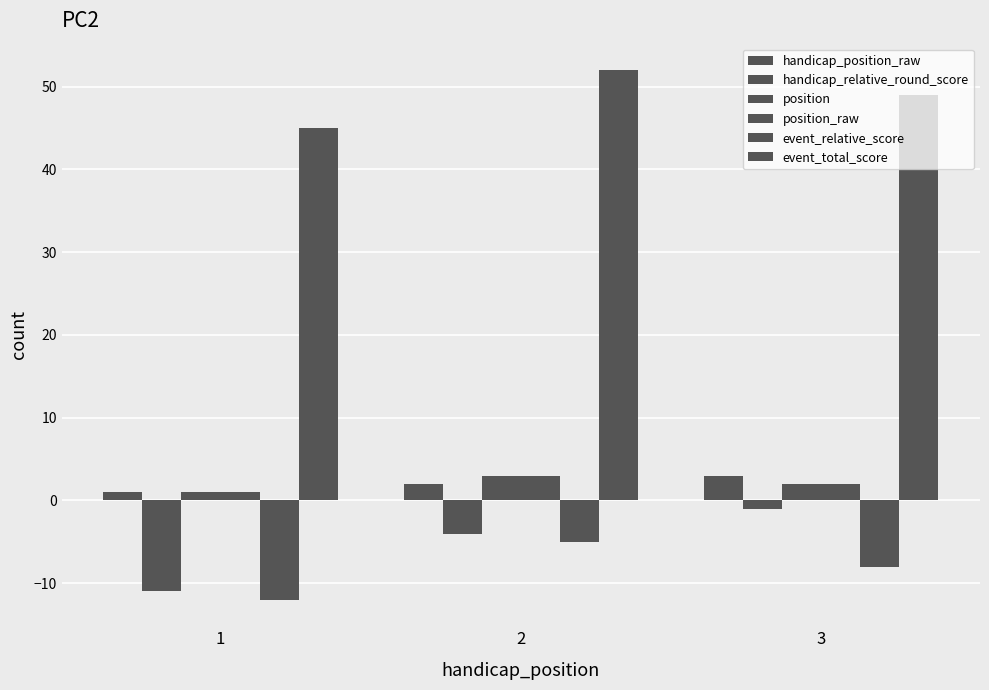

Reading left to right, transcribe all the data shown in this chart.

handicap_position_raw: 1	2	3
handicap_relative_round_score: -11	-4	-1
position: 1	3	2
position_raw: 1	3	2
event_relative_score: -12	-5	-8
event_total_score: 45	52	49